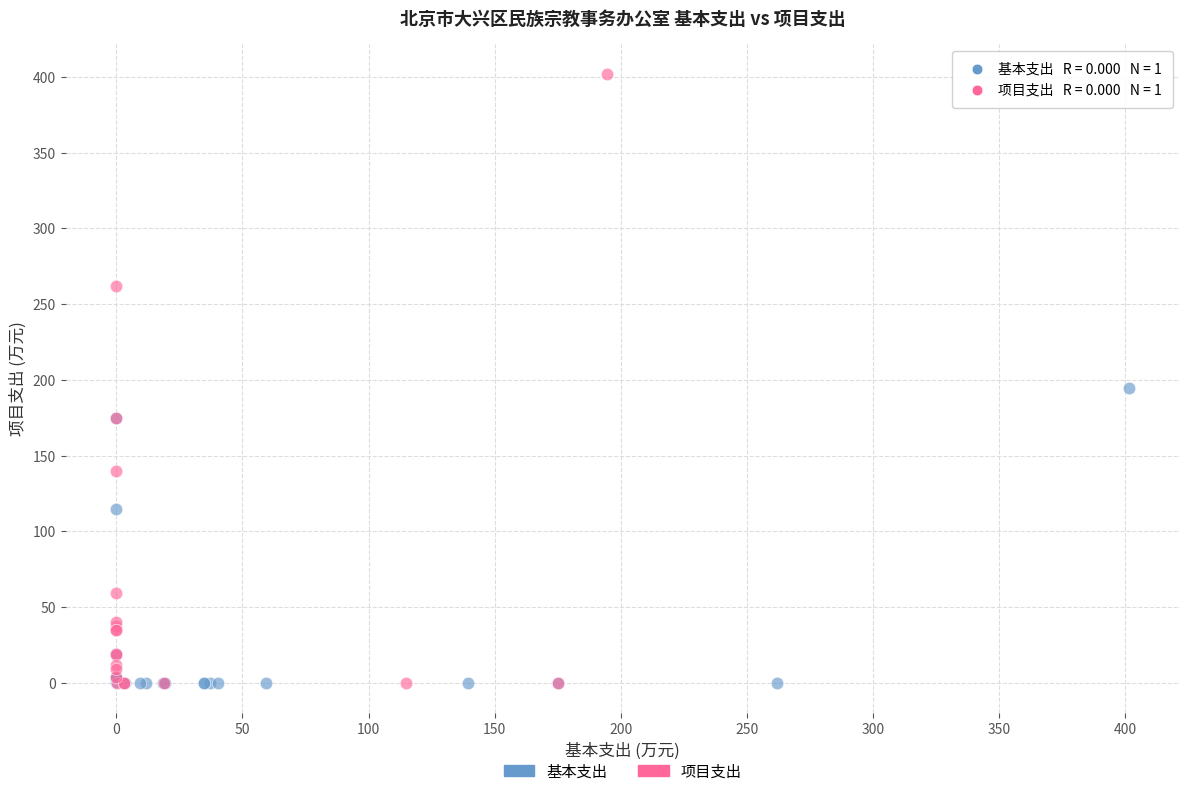

Which series has the largest Y range (max minus min)?

项目支出